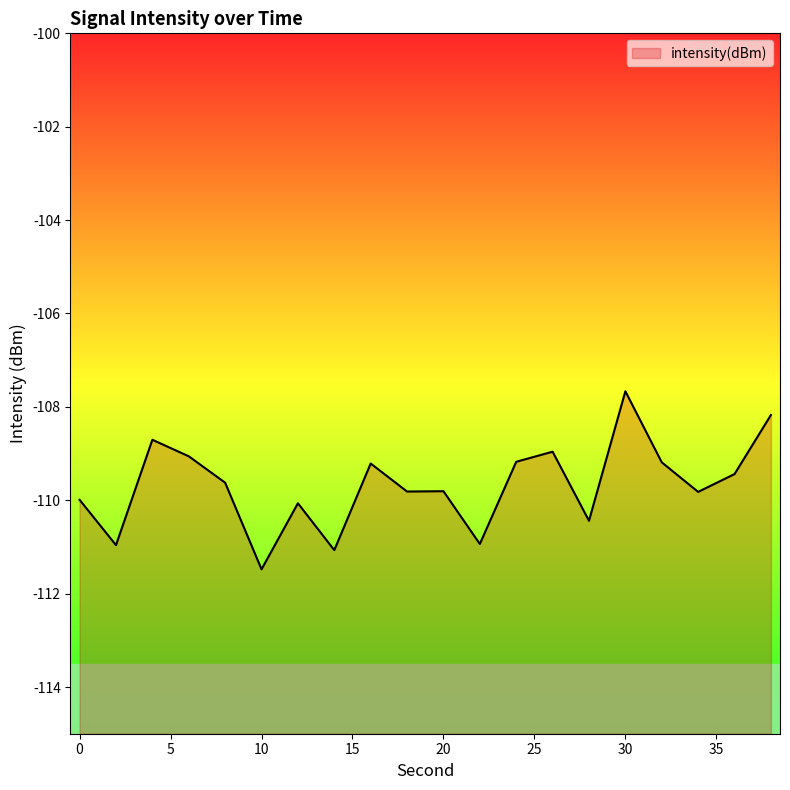

Where is the data nearest to the value -109?

26